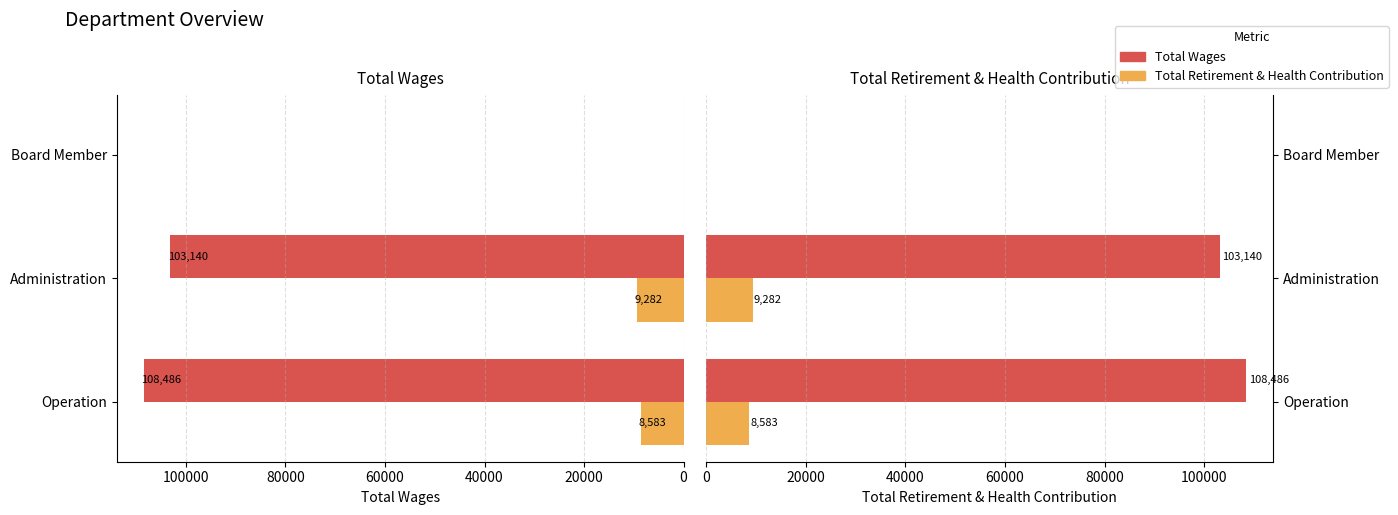

Rank the series by their average value, from highest to lowest.

Total Wages, Total Retirement & Health Contribution